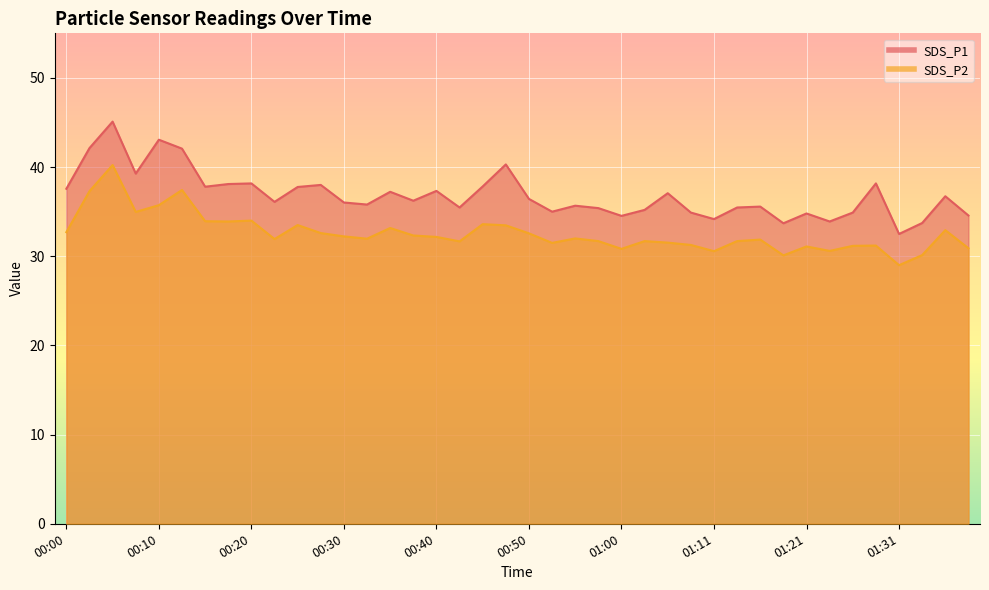

Which category has the highest value across all series?

00:05